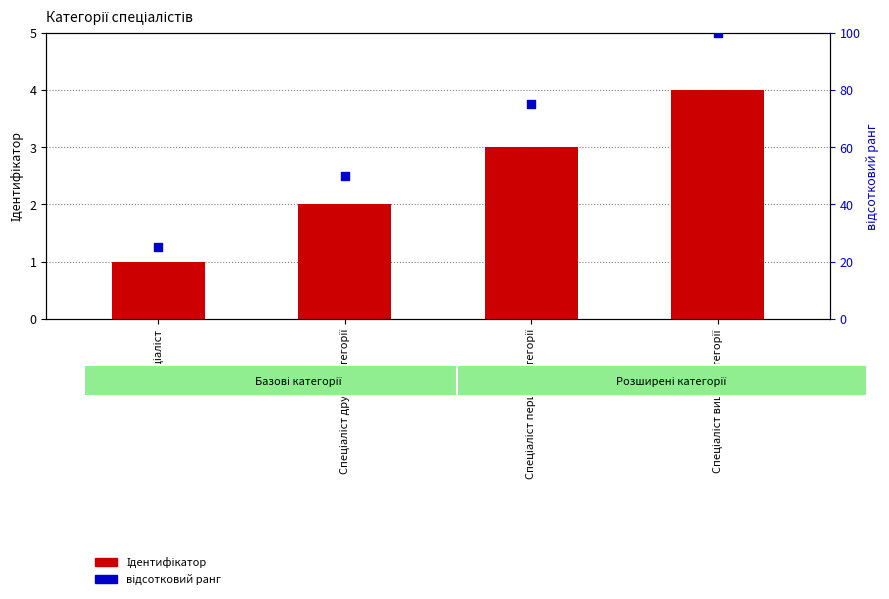

Is the value of Ідентифікатор at Спеціаліст greater than the value of відсотковий ранг at Спеціаліст?

No